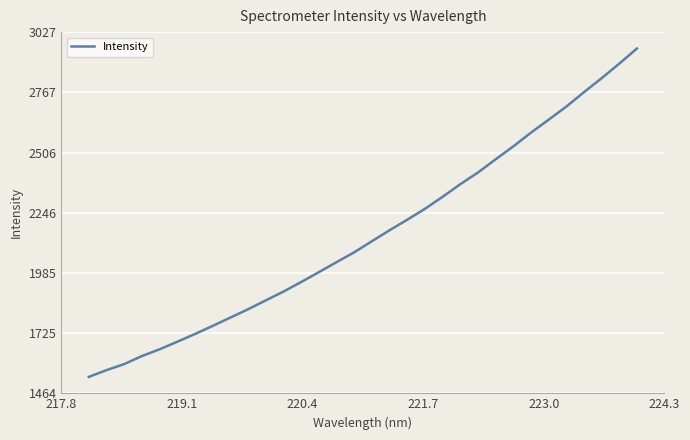

What is the difference between the maximum and minimum values?

1420.7